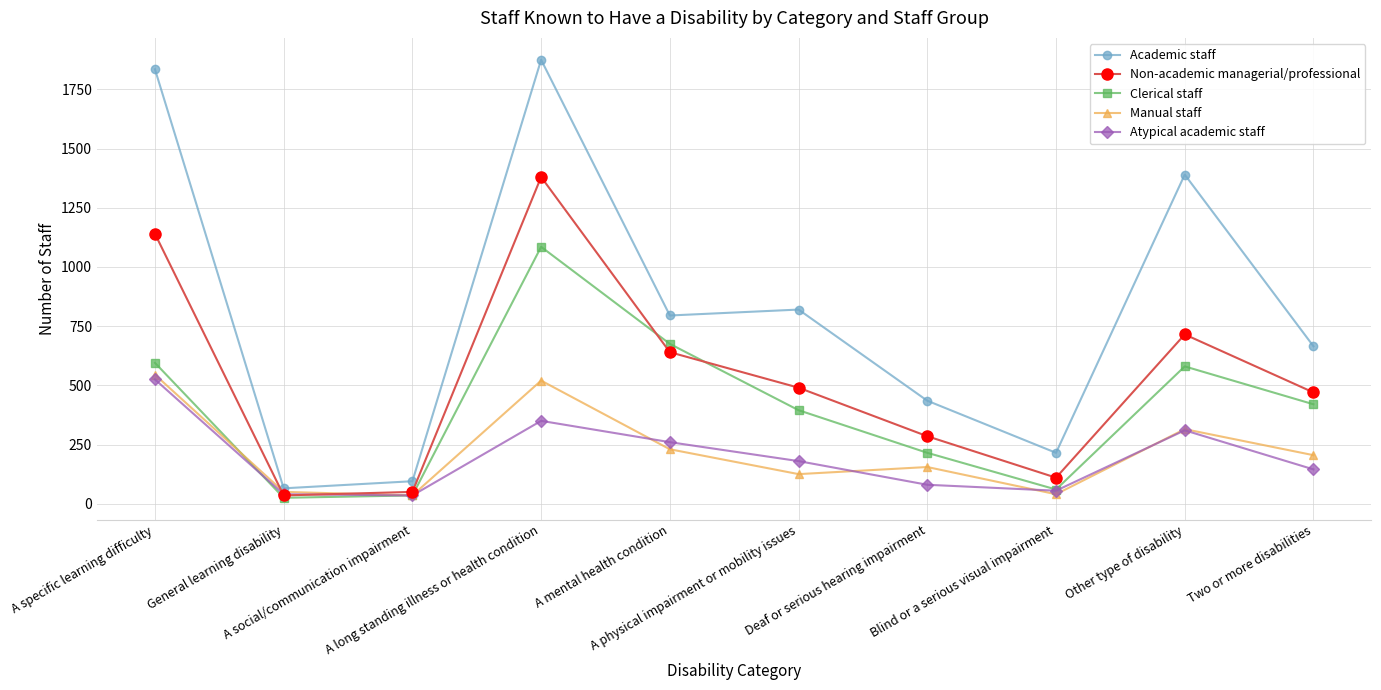

At which label is Manual staff closest to 290?

Other type of disability